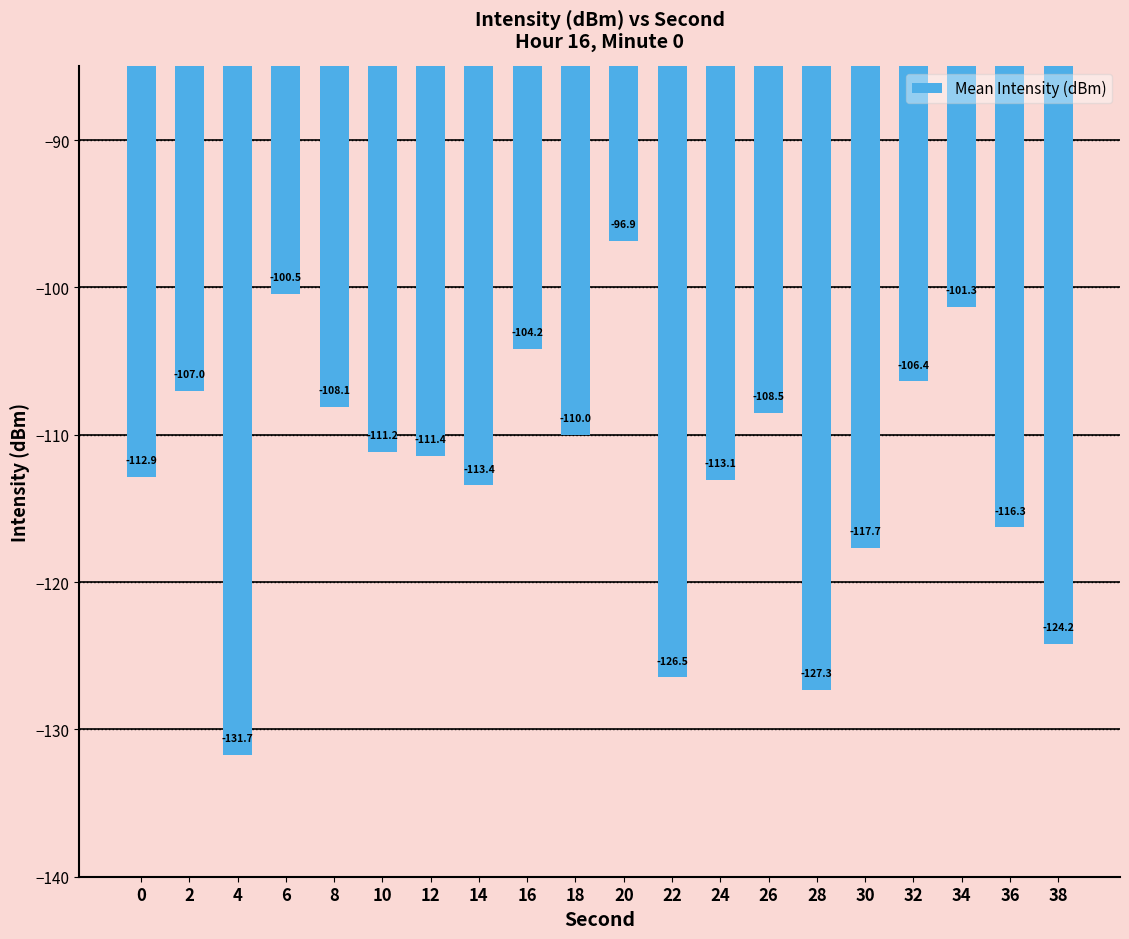

What is the change in value from 28 to 30?

+9.6